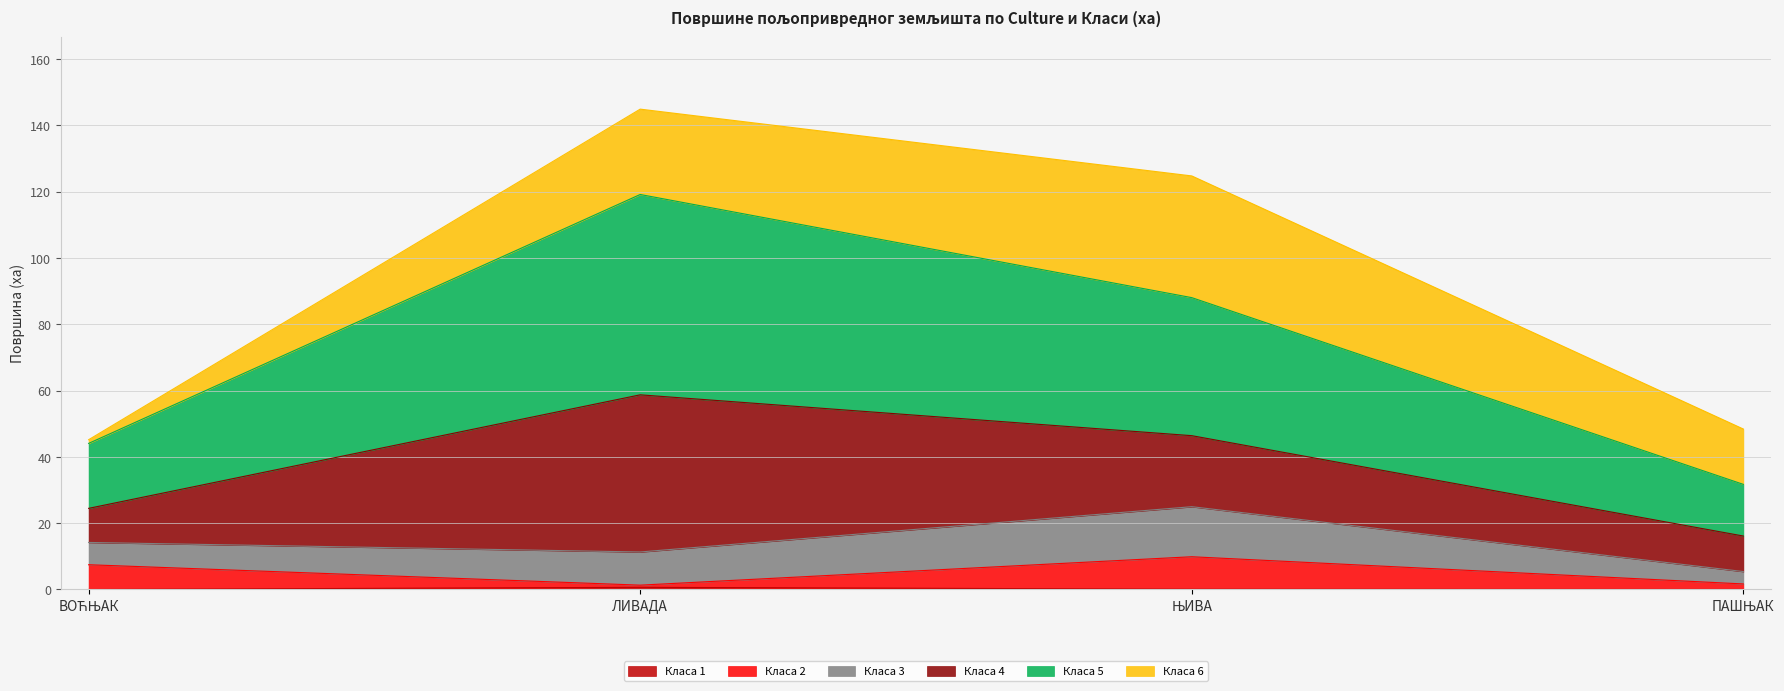

At which category is the sum across all series the highest?

ЛИВАДА